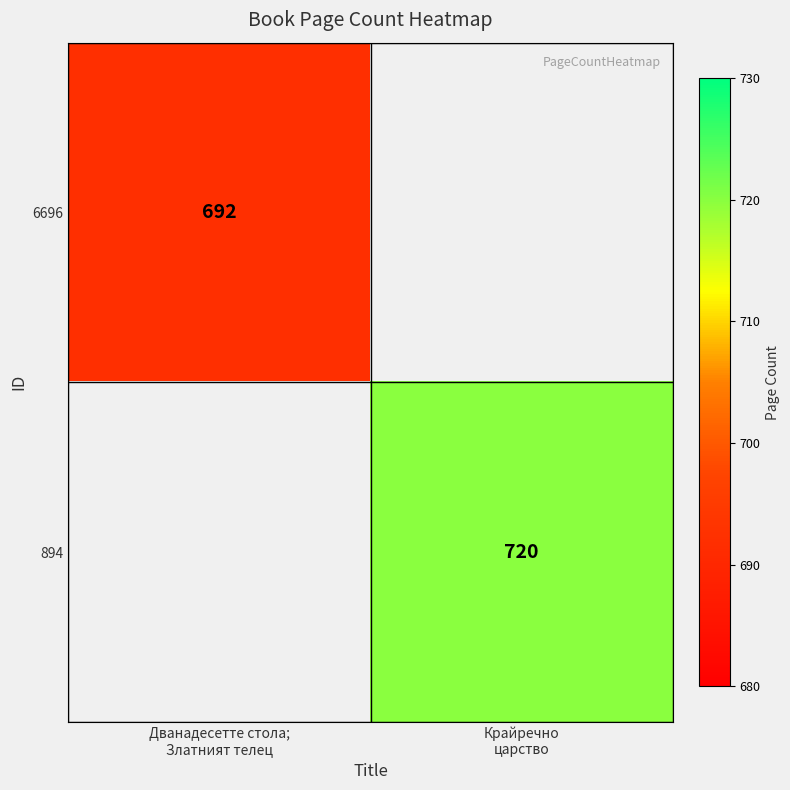

List the series in order of their overall mean, highest first.

894, 6696